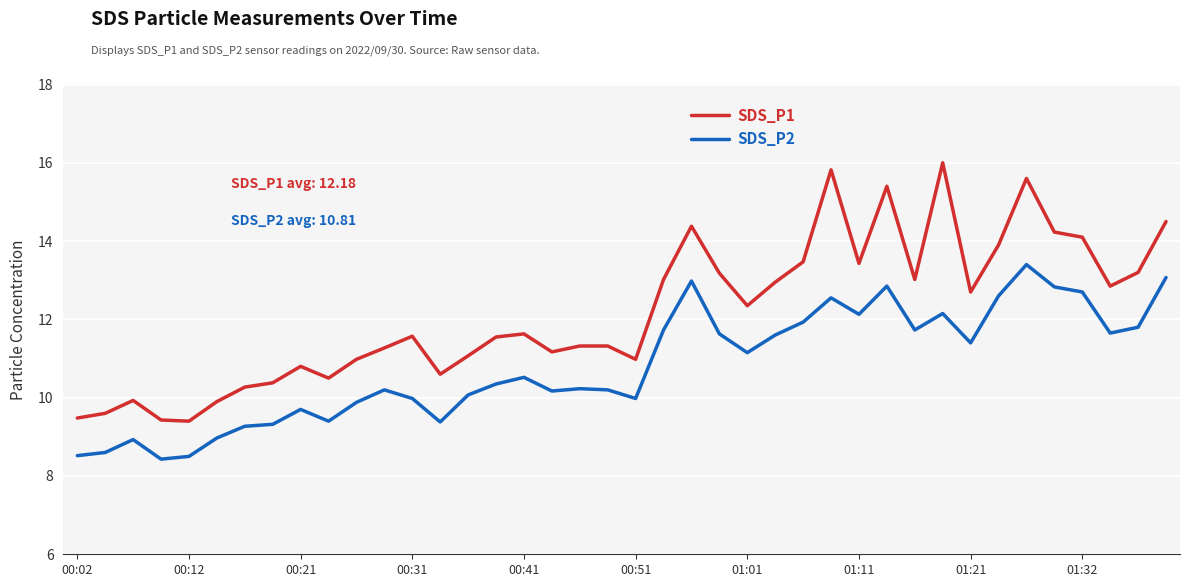

Which series has the largest total across all categories?

SDS_P1